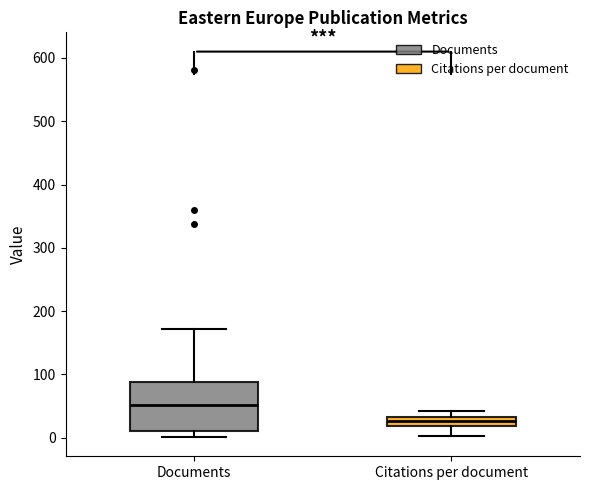

Which box's median line is the lowest?

Citations per document